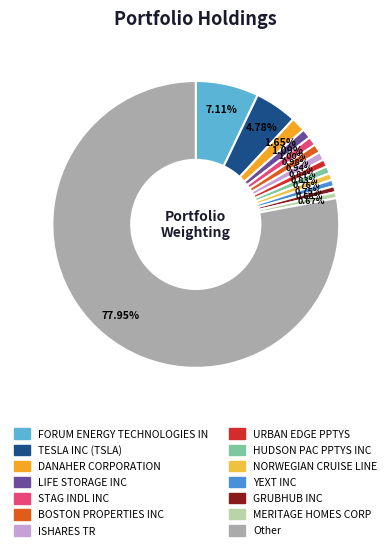

How many segments does this pie chart have?

14